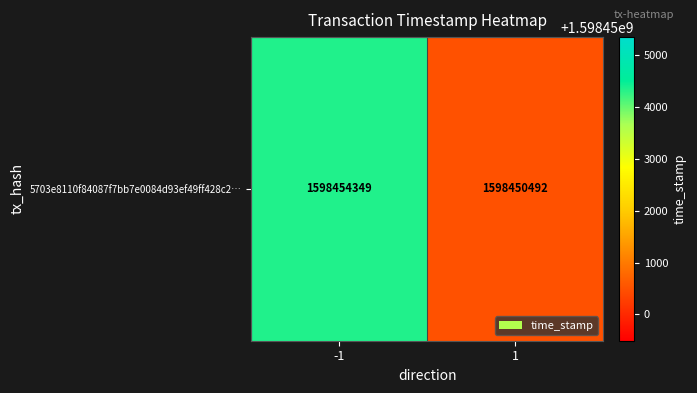

The value at -1 is 1598454349. True or false?

True